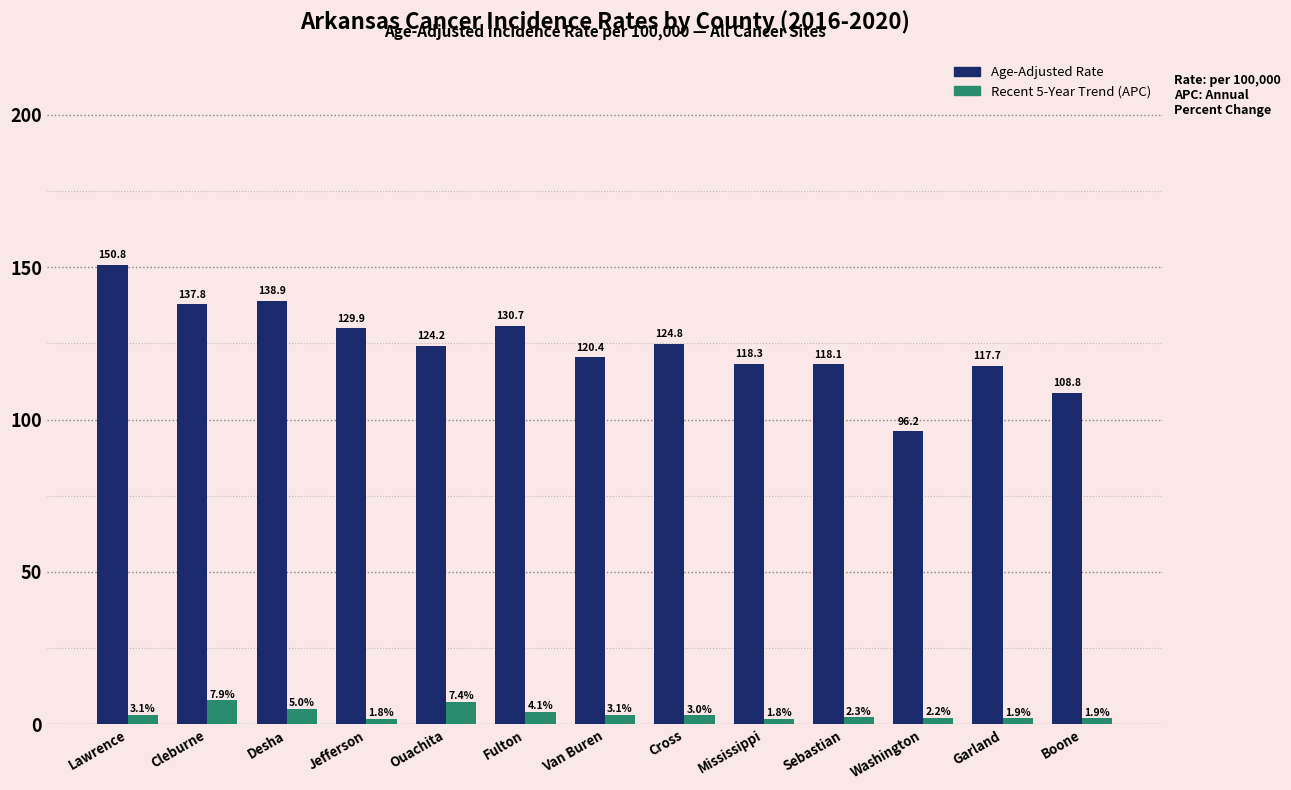

True or false: Recent 5-Year Trend (APC) has a value of 7.4 at Ouachita.

True